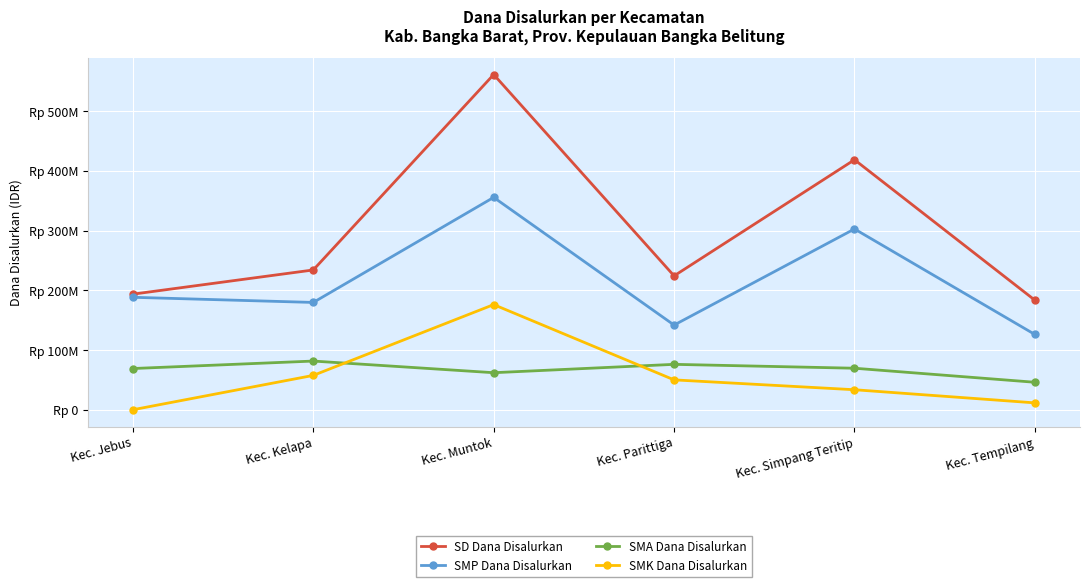

Is this an area chart (filled region under the line)?

No